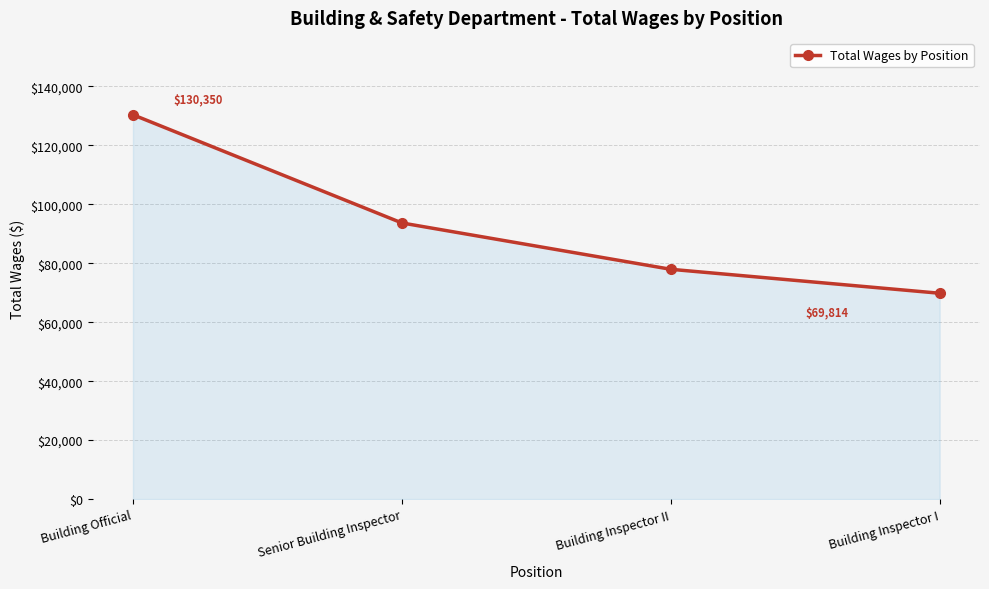

Count the number of categories in the chart.

4